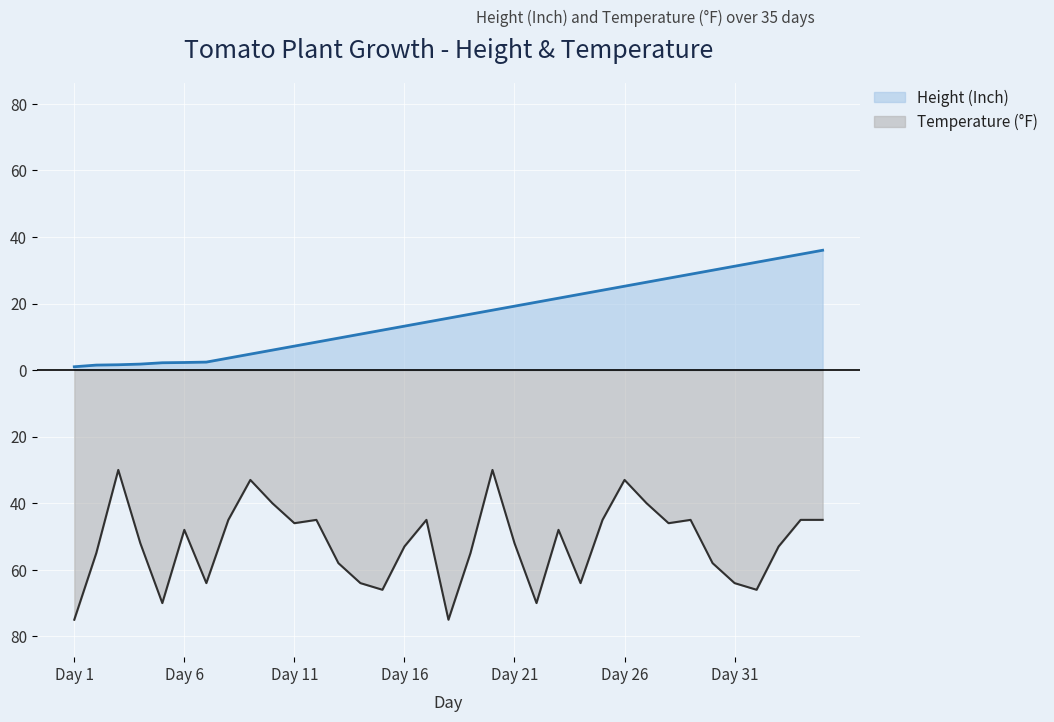

Where is Temperature (F) nearest to the value -52?

Day 4